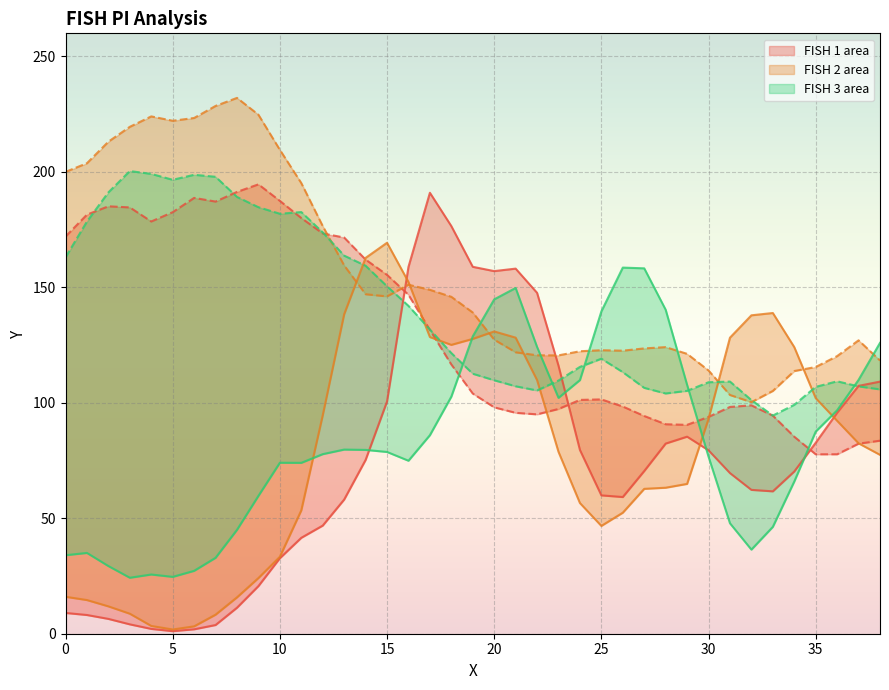

What is the difference between the FISH 2 Y2 values at 9 and 37?

97.7